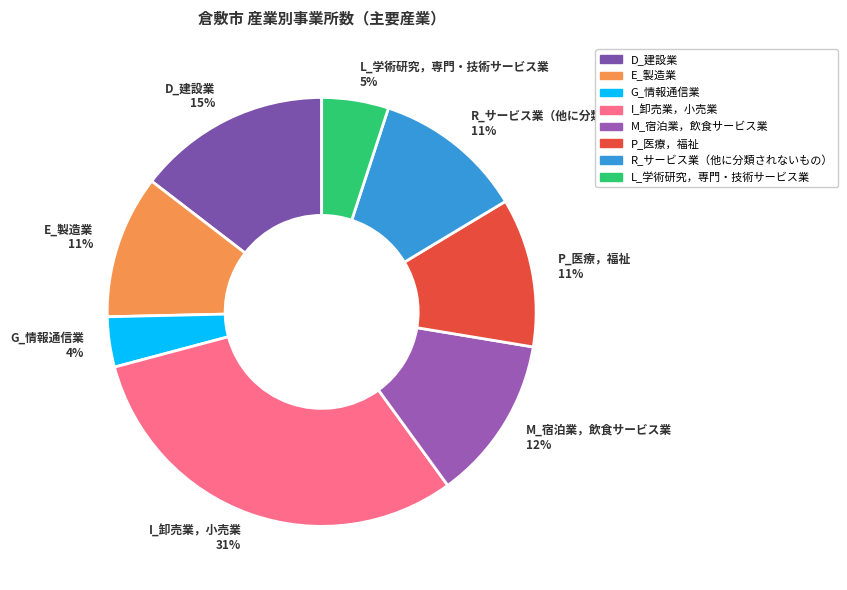

Is there any slice that represents more than half of the pie?

No